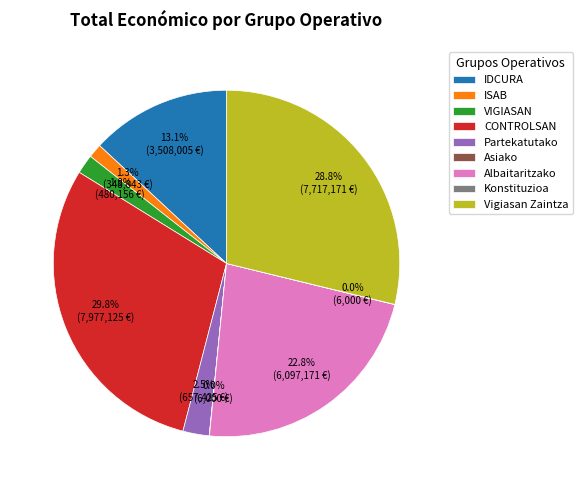

Combined, do CONTROLSAN and IDCURA account for over 50%?

No